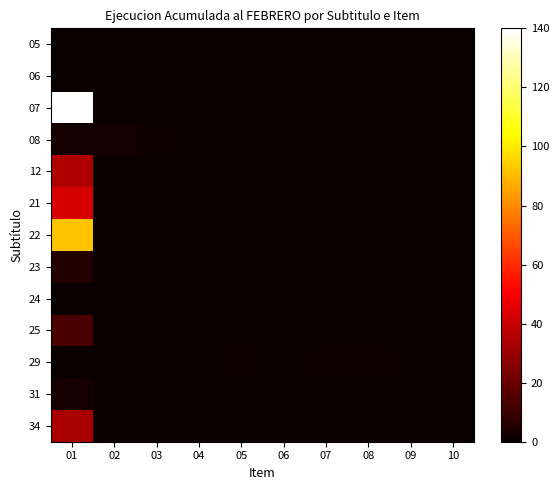

Reading left to right, transcribe all the data shown in this chart.

05: 01=0.0	02=0.0	03=0.0	04=0.0	05=0.0	06=0.0	07=0.0	08=0.0	09=0.0	10=0.0
06: 01=0.0	02=0.0	03=0.0	04=0.0	05=0.0	06=0.0	07=0.0	08=0.0	09=0.0	10=0.0
07: 01=140.0	02=0.0	03=0.0	04=0.0	05=0.0	06=0.0	07=0.0	08=0.0	09=0.0	10=0.0
08: 01=2.4	02=1.7	03=0.6	04=0.0	05=0.0	06=0.0	07=0.0	08=0.0	09=0.0	10=0.0
12: 01=34.9	02=0.0	03=0.0	04=0.0	05=0.0	06=0.0	07=0.0	08=0.0	09=0.0	10=0.0
21: 01=42.7	02=0.0	03=0.0	04=0.0	05=0.0	06=0.0	07=0.0	08=0.0	09=0.0	10=0.0
22: 01=92.1	02=0.0	03=0.0	04=0.0	05=0.0	06=0.0	07=0.0	08=0.0	09=0.0	10=0.0
23: 01=5.4	02=0.0	03=0.0	04=0.0	05=0.0	06=0.0	07=0.0	08=0.0	09=0.0	10=0.0
24: 01=0.0	02=0.0	03=0.0	04=0.0	05=0.0	06=0.0	07=0.0	08=0.0	09=0.0	10=0.0
25: 01=13.4	02=0.0	03=0.0	04=0.0	05=0.0	06=0.0	07=0.0	08=0.0	09=0.0	10=0.0
29: 01=0.0	02=0.0	03=0.0	04=0.4	05=0.8	06=0.5	07=0.9	08=1.5	09=0.0	10=0.0
31: 01=2.3	02=0.0	03=0.0	04=0.0	05=0.0	06=0.0	07=0.0	08=0.0	09=0.0	10=0.0
34: 01=32.8	02=0.0	03=0.0	04=0.0	05=0.0	06=0.0	07=0.0	08=0.0	09=0.0	10=0.0